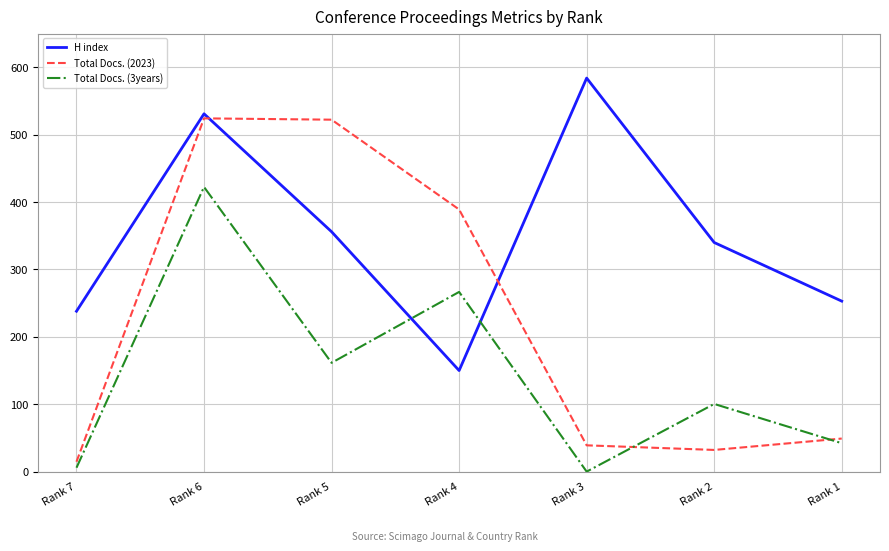

What is the difference between the maximum and minimum values in the H index series?

434